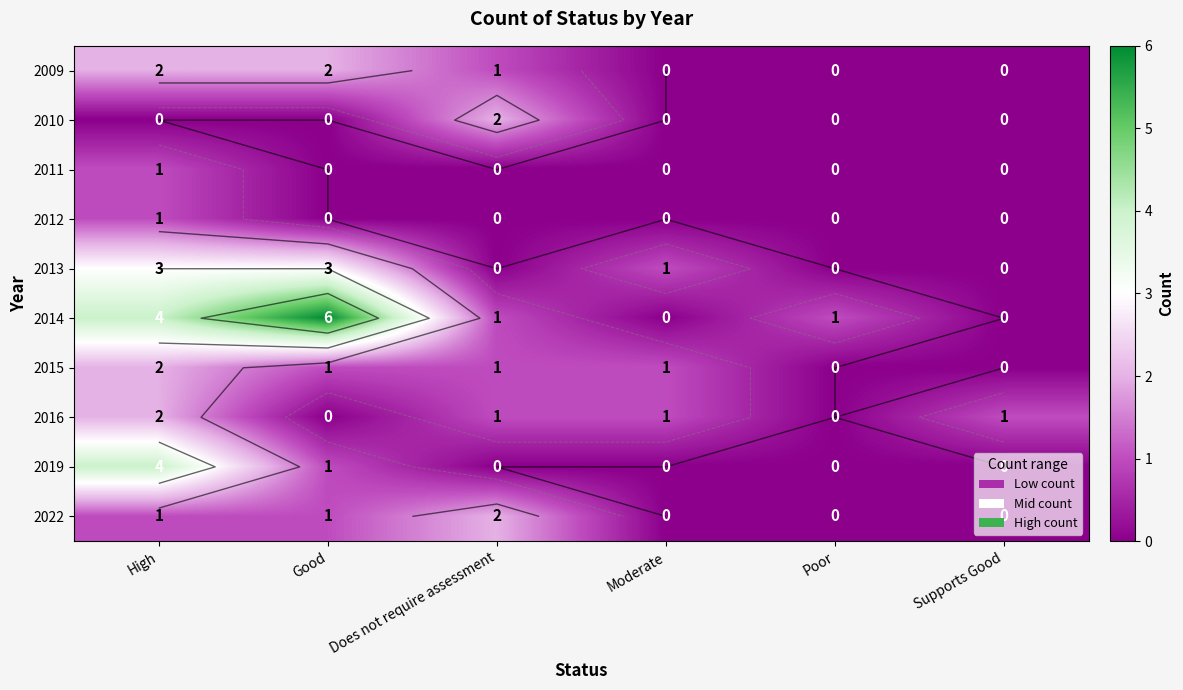

What is the total value across all series at Does not require assessment?

8